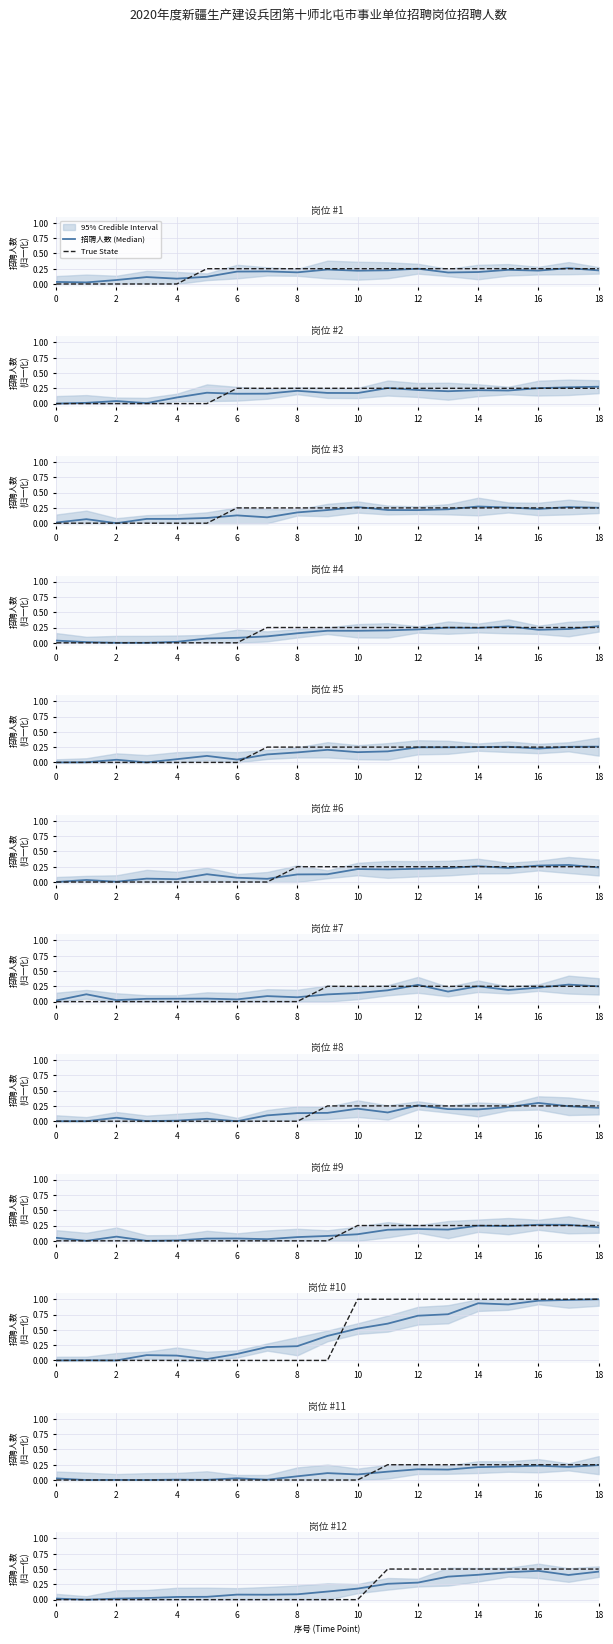

Between which two adjacent categories do True State and 招聘人数 (Median) first intersect?

10 and 11